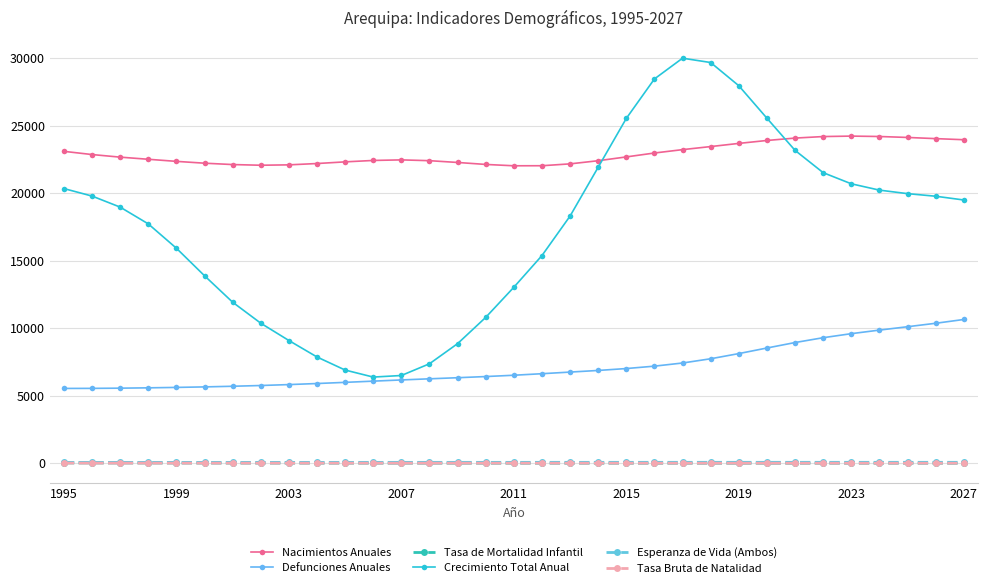

Which series has the largest range (max minus min)?

Crecimiento Total Anual